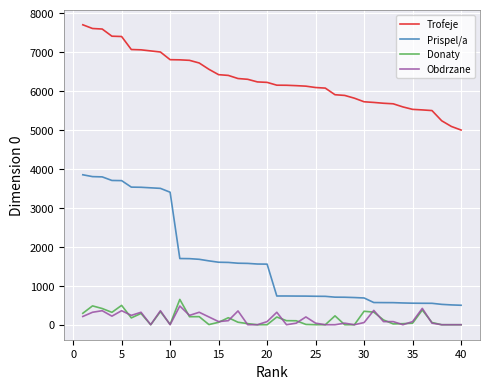

Which series has the largest total across all categories?

Trofeje